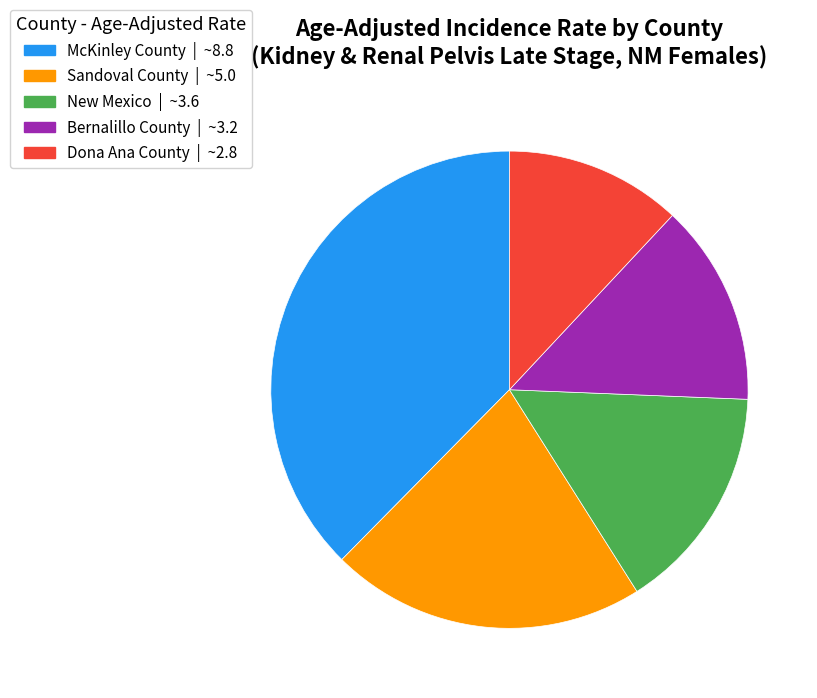

What is the largest slice in the pie chart?

McKinley County